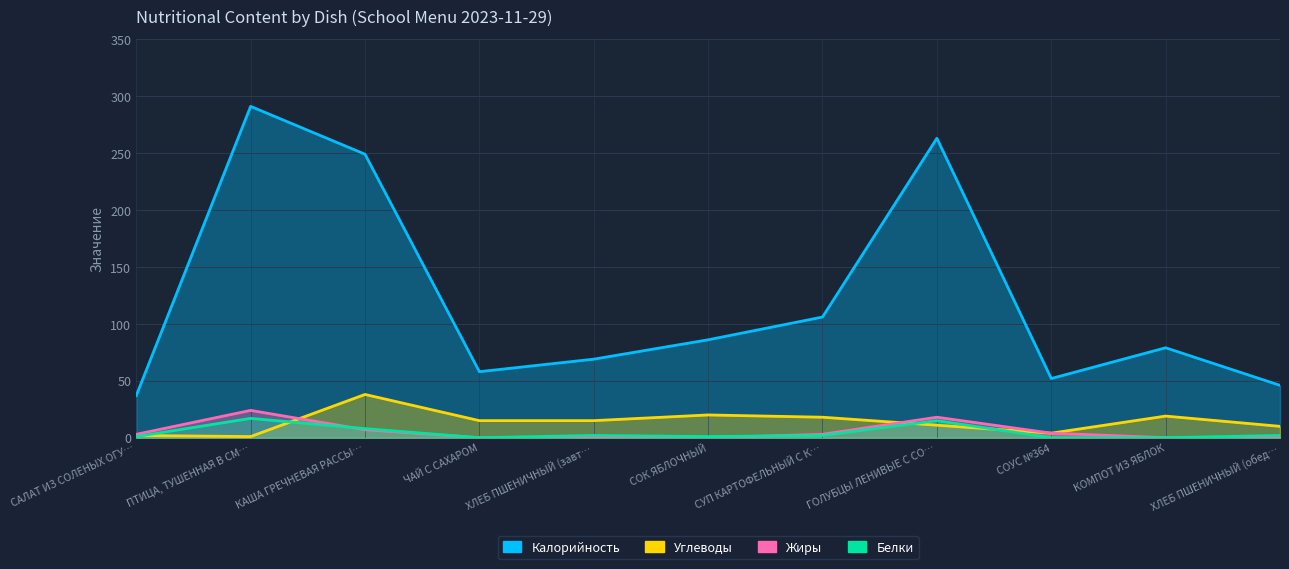

List the series in order of their peak value, lowest first.

Белки, Жиры, Углеводы, Калорийность